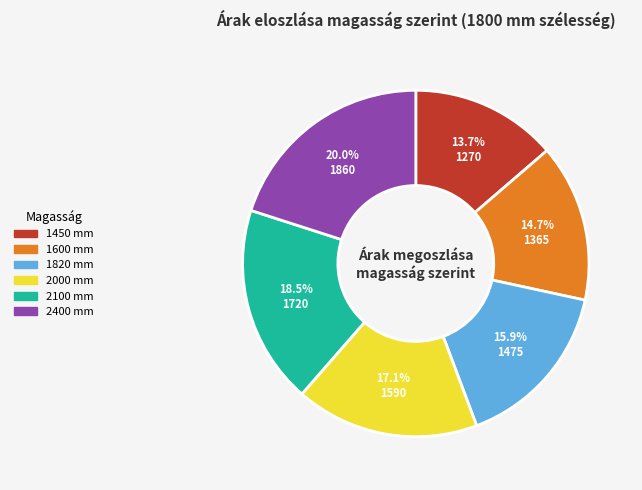

How many slices are in this pie chart?

6